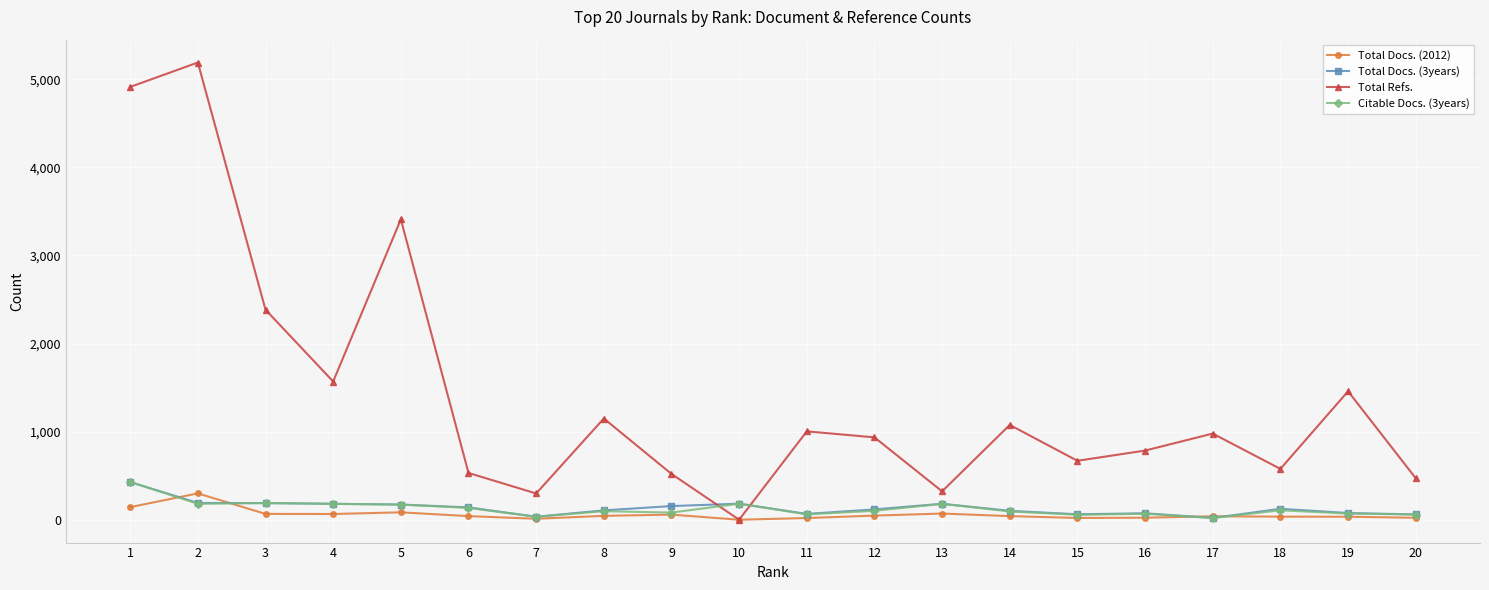

In Total Refs., how many points are lower than both neighbors (excluding endpoints)?

6